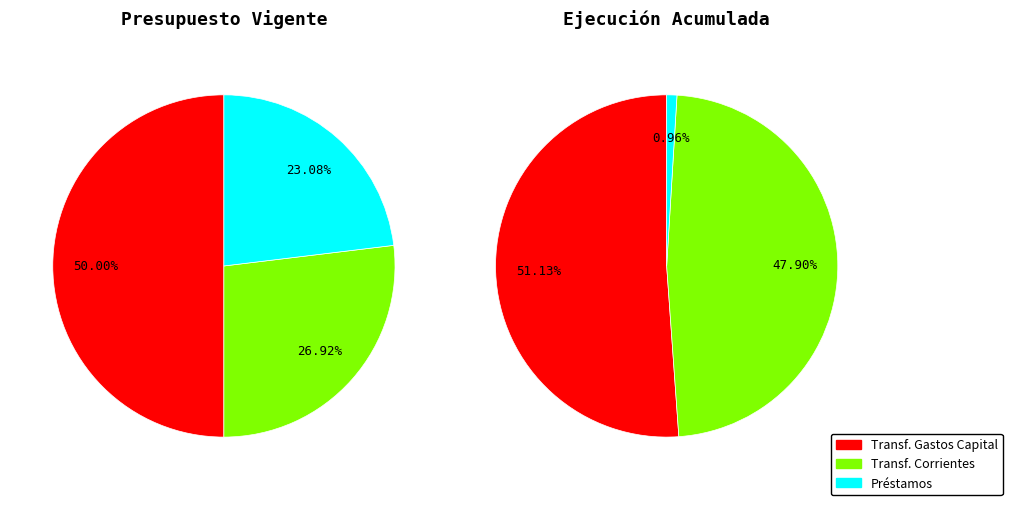

What is the ratio of the value at TRANSFERENCIAS CORRIENTES to the value at PRÉSTAMOS?

1.2